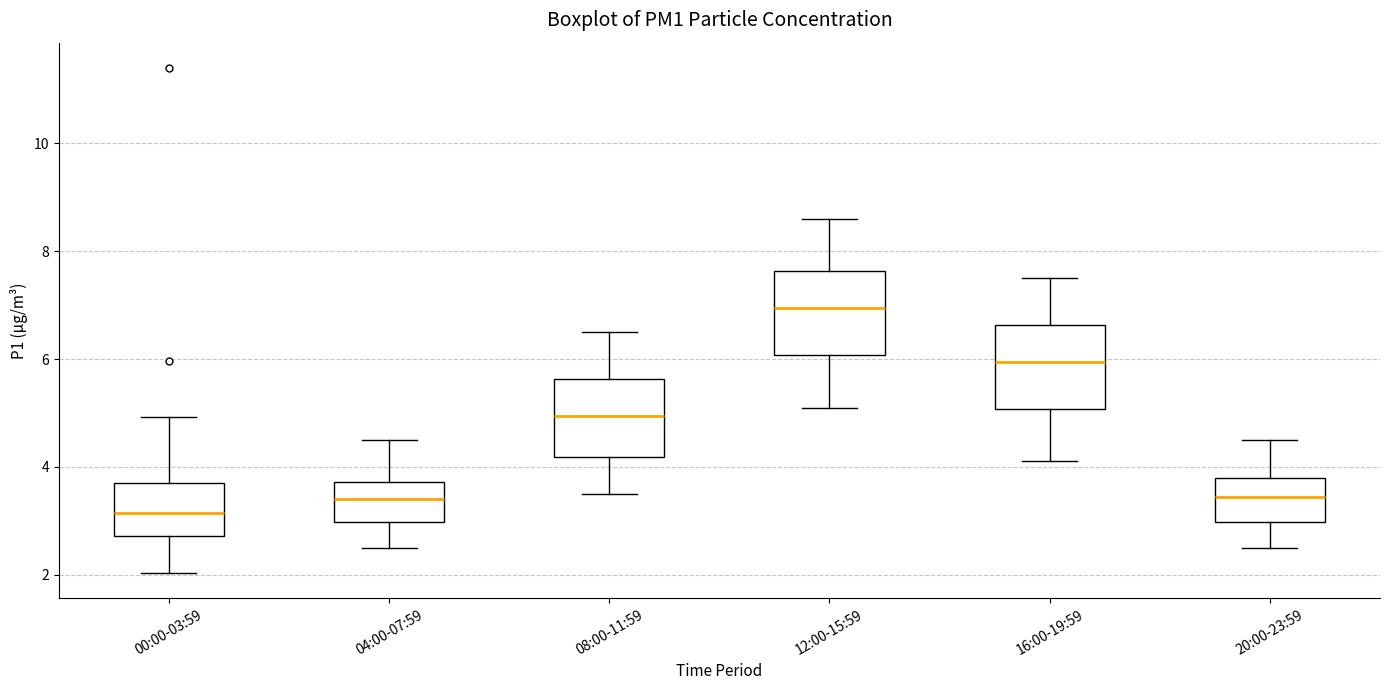

Where does the upper whisker of the box for 04:00-07:59 end on the y-axis? The values are not printed on the chart, so give them approximately, as read against the axis.

4.6